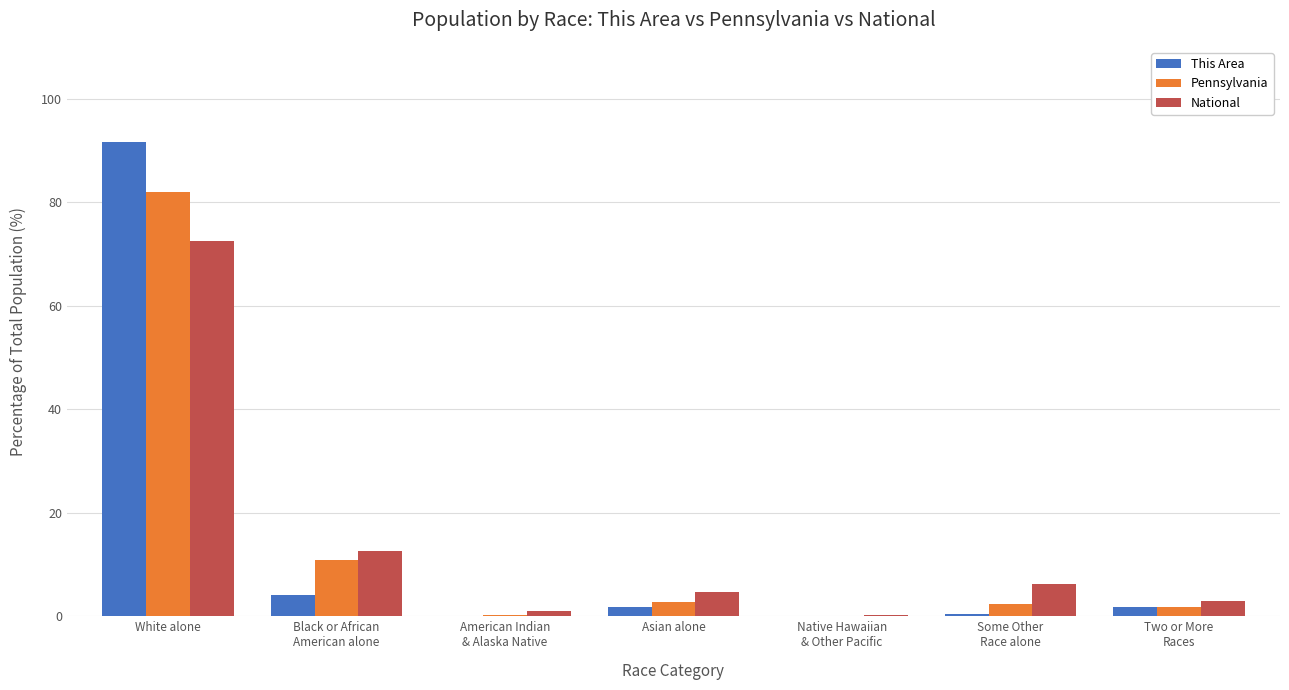

True or false: This Area has a value of 148.6 at White alone.

False